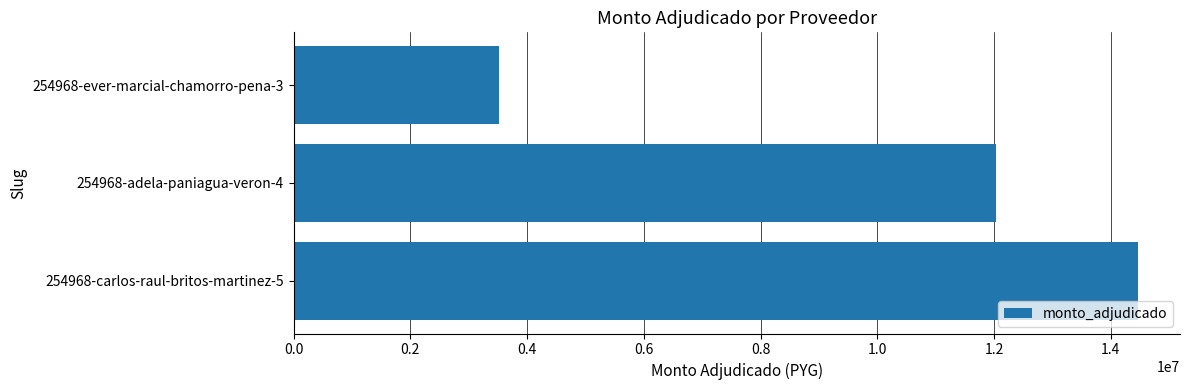

What is the difference between the values at 254968-carlos-raul-britos-martinez-5 and 254968-ever-marcial-chamorro-pena-3?

10951400